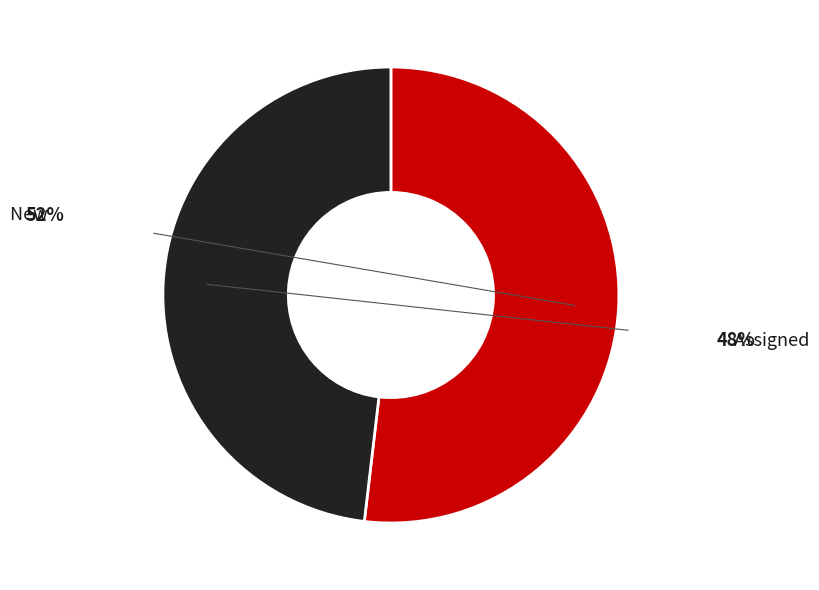

Is New the majority of the pie?

Yes